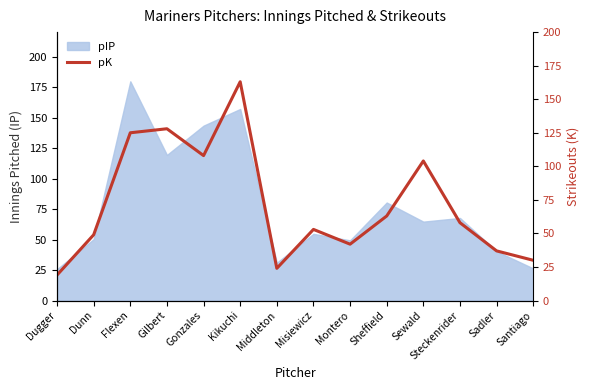

True or false: the data has more than 0 interior local peaks.

True